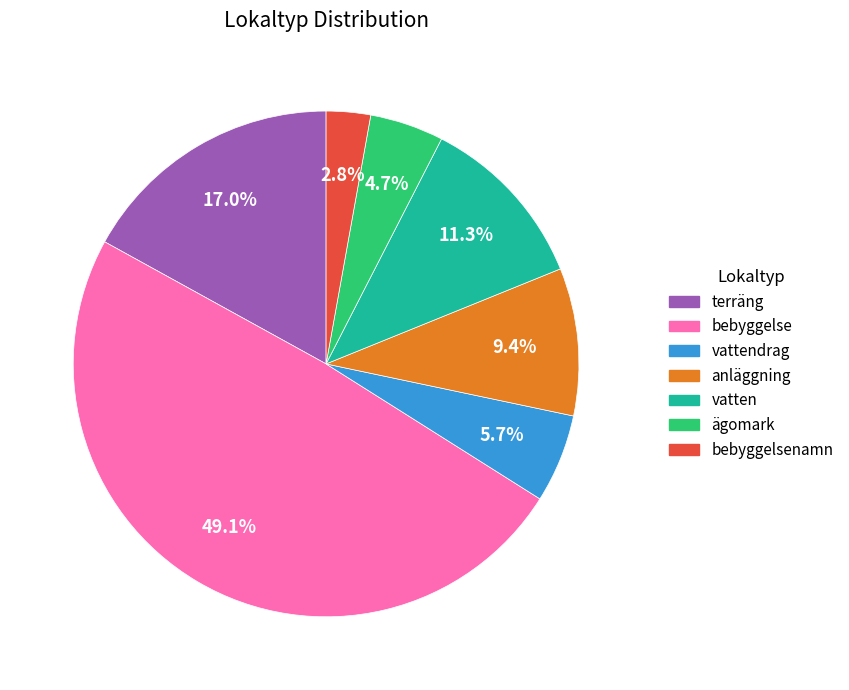

Between terräng and ägomark, which is larger?

terräng